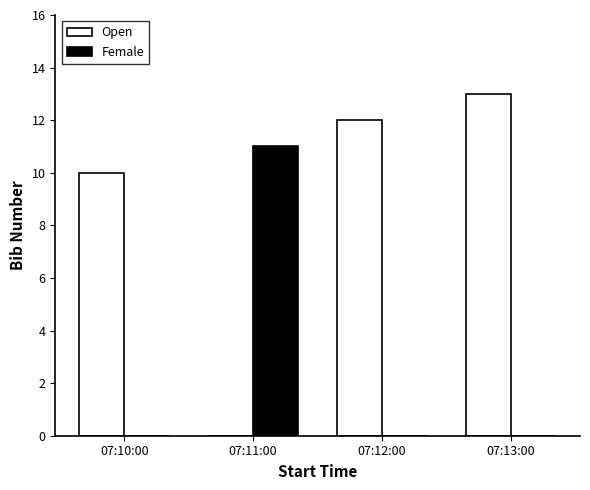

What is the sum of all Open values?

35